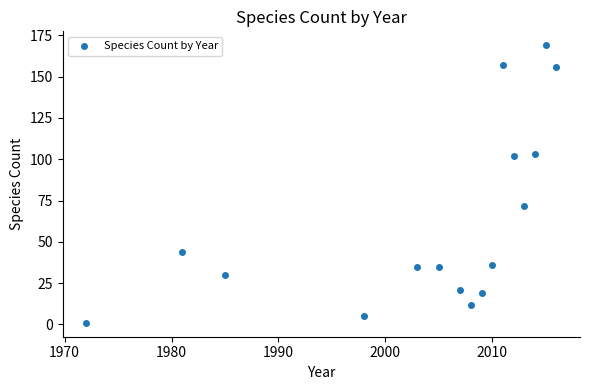

What Y value in the scatter plot is closest to 85?

72